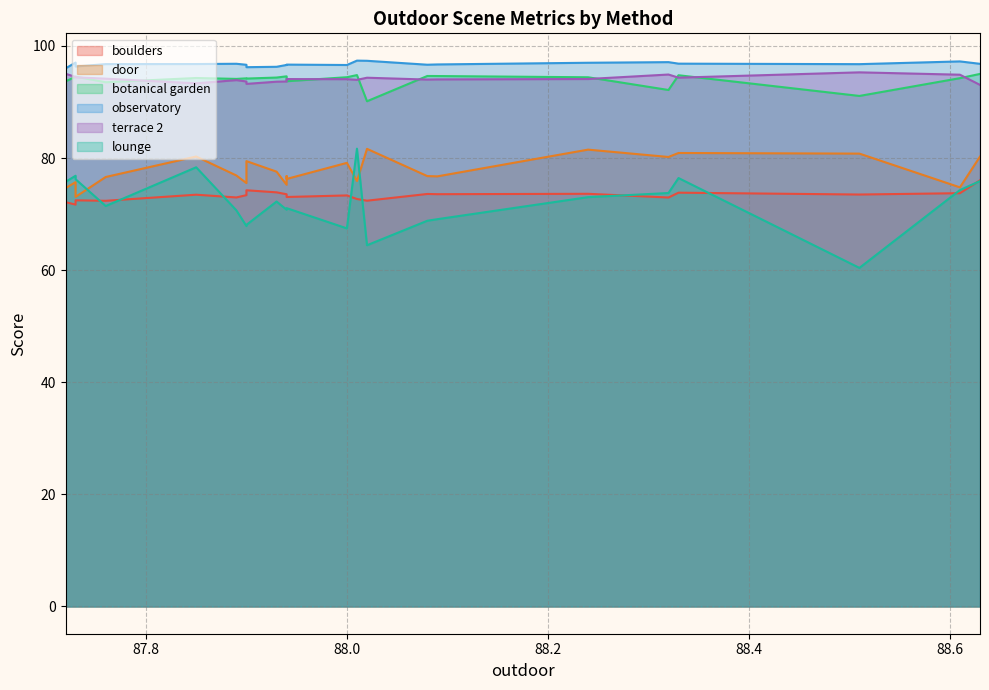

Does the chart display data point markers on the line(s)?

No